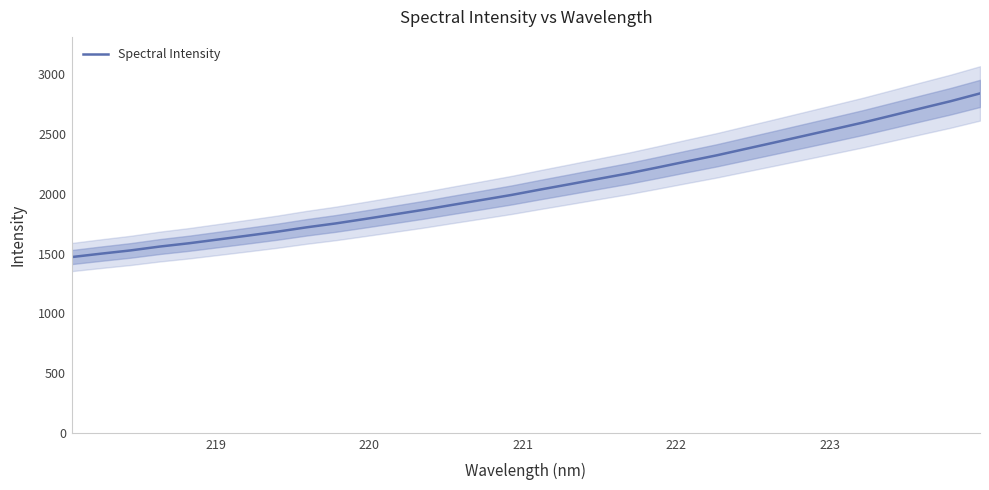

Reading right to left, transcribe all the data shown in this chart.

2837.8	2773.1	2713.9	2653.9	2594.4	2538.9	2484.0	2429.0	2374.7	2320.3	2270.7	2219.9	2170.2	2125.4	2080.0	2035.5	1989.6	1948.2	1907.3	1865.6	1827.1	1788.8	1751.6	1718.8	1682.4	1649.6	1617.7	1586.1	1558.4	1526.0	1499.0	1470.7